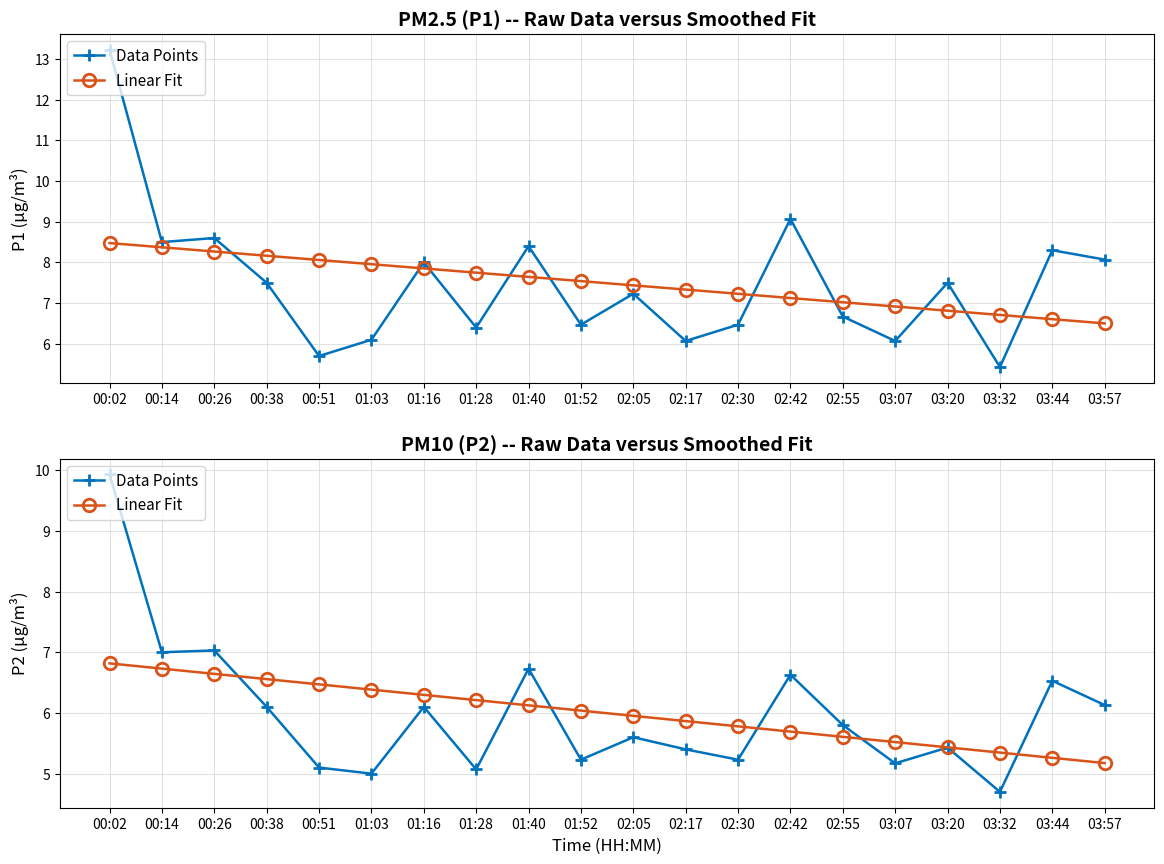

What is the value of the Linear Fit point at the 9th from the left?

6.1